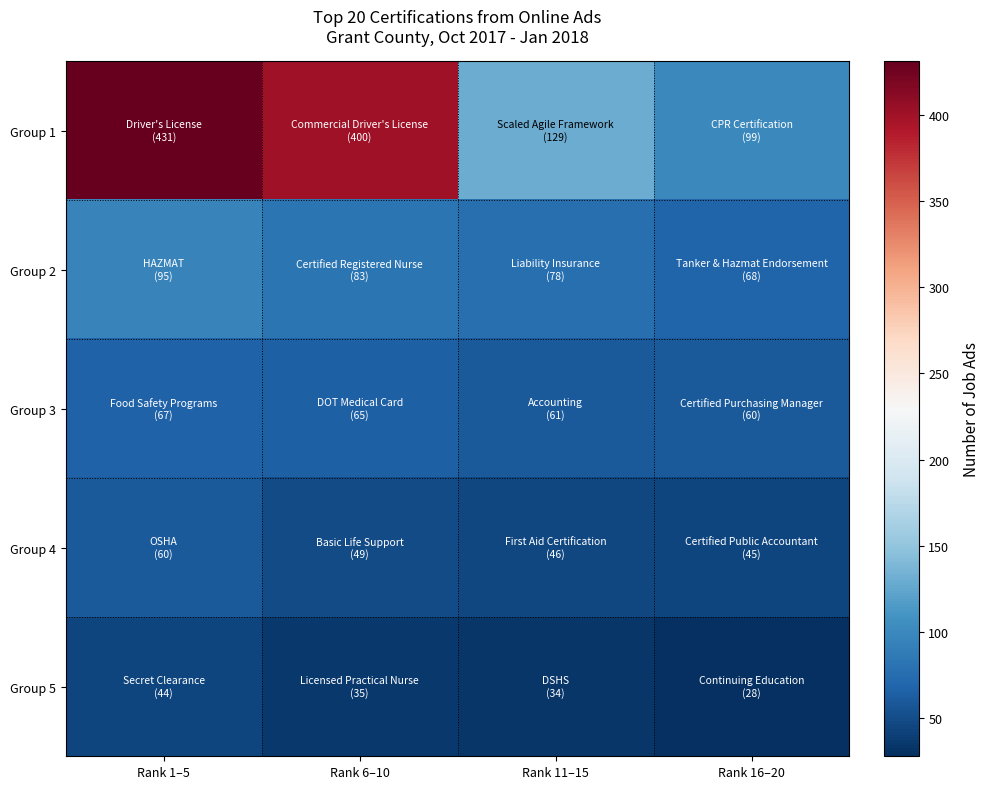

Reading right to left, extract all data points from this chart.

Group 1: Rank 16–20=99	Rank 11–15=129	Rank 6–10=400	Rank 1–5=431
Group 2: Rank 16–20=68	Rank 11–15=78	Rank 6–10=83	Rank 1–5=95
Group 3: Rank 16–20=60	Rank 11–15=61	Rank 6–10=65	Rank 1–5=67
Group 4: Rank 16–20=45	Rank 11–15=46	Rank 6–10=49	Rank 1–5=60
Group 5: Rank 16–20=28	Rank 11–15=34	Rank 6–10=35	Rank 1–5=44